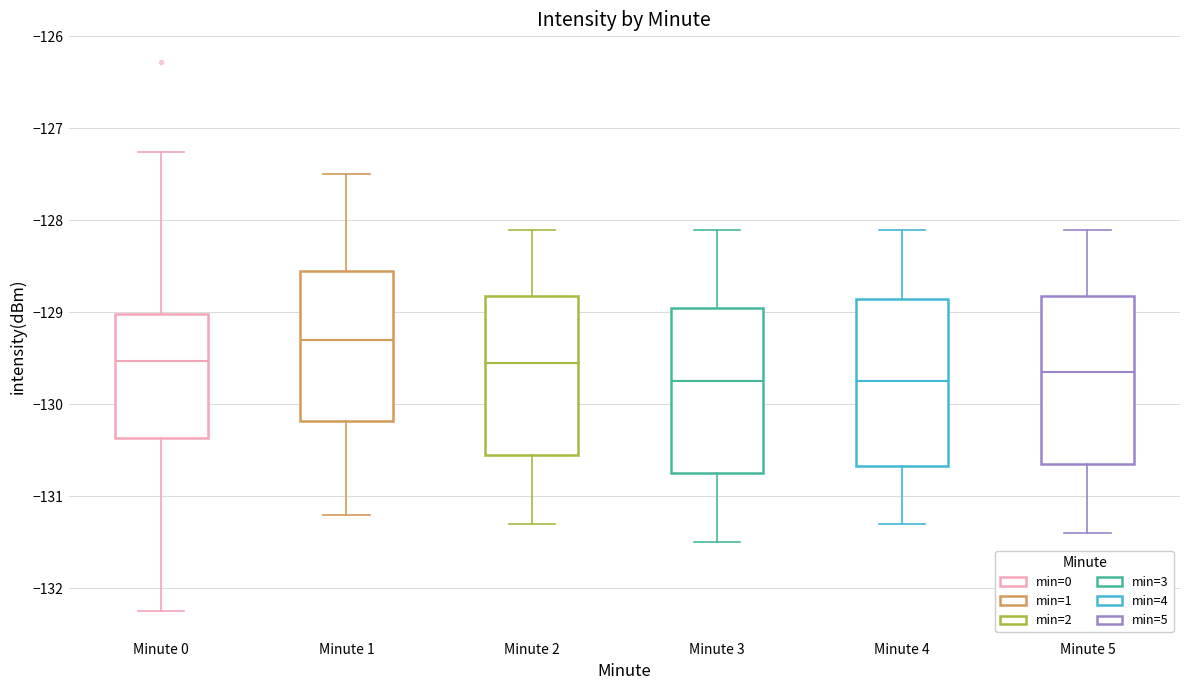

Reading left to right, read every box against the y-axis: the position of its median line, the range the box covers, and the ends of its whiskers. The values are not printed on the chart, so give them approximately, as read against the axis.

Minute 0: median -129.5, box -130.4 to -129.0, whiskers -132.2 to -127.3
Minute 1: median -129.3, box -130.2 to -128.5, whiskers -131.2 to -127.5
Minute 2: median -129.5, box -130.5 to -128.8, whiskers -131.3 to -128.1
Minute 3: median -129.7, box -130.7 to -128.9, whiskers -131.5 to -128.1
Minute 4: median -129.7, box -130.7 to -128.8, whiskers -131.3 to -128.1
Minute 5: median -129.6, box -130.6 to -128.8, whiskers -131.4 to -128.1